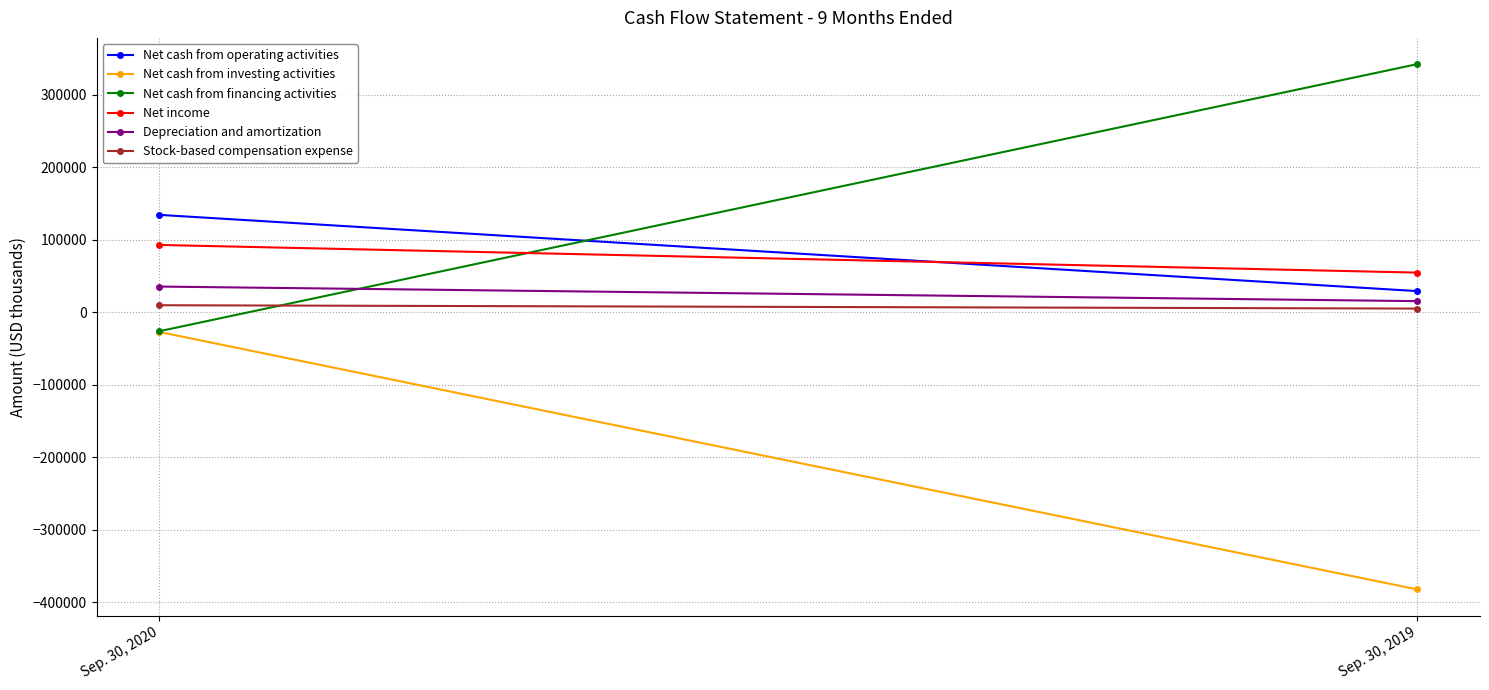

Reading right to left, transcribe all the data shown in this chart.

Net cash from operating activities: 29175	134373
Net cash from investing activities: -382537	-27253
Net cash from financing activities: 342397	-26155
Net income: 54706	92869
Depreciation and amortization: 15301	35433
Stock-based compensation expense: 5053	9666